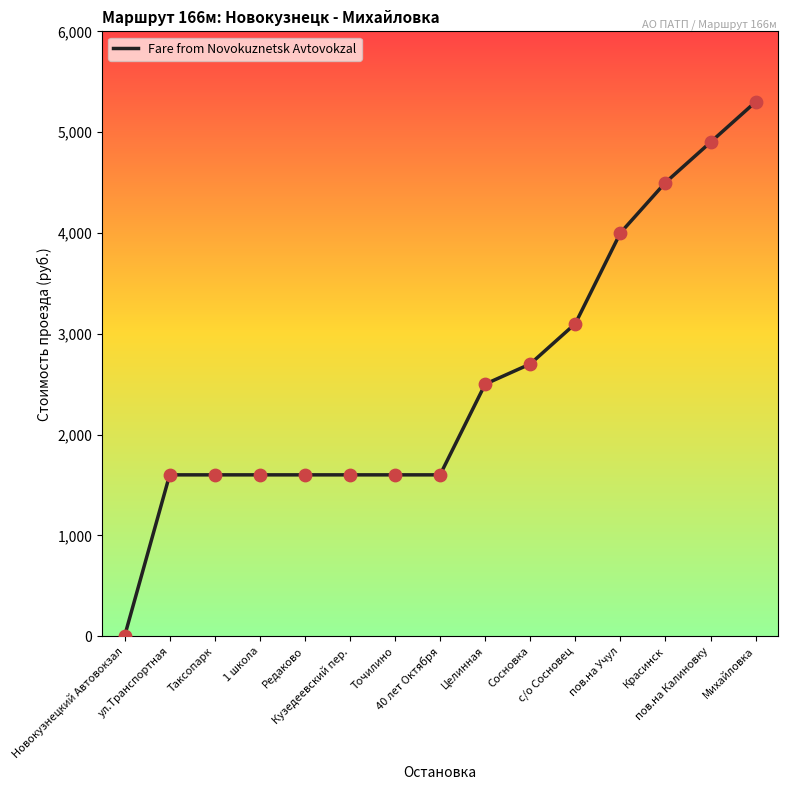

Between 40 лет Октября and пов.на Калиновку, which is larger?

пов.на Калиновку